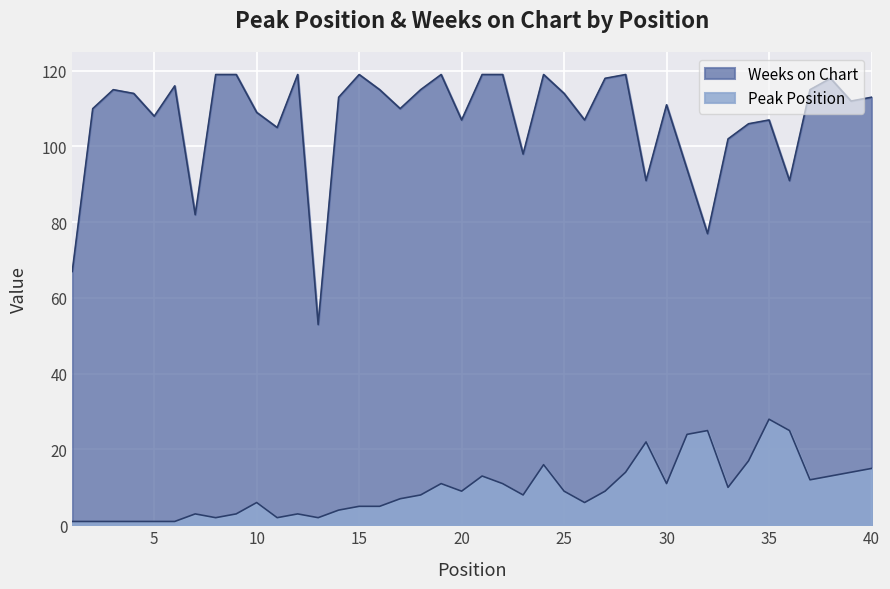

True or false: Weeks on Chart and Peak Position intersect in this chart.

False